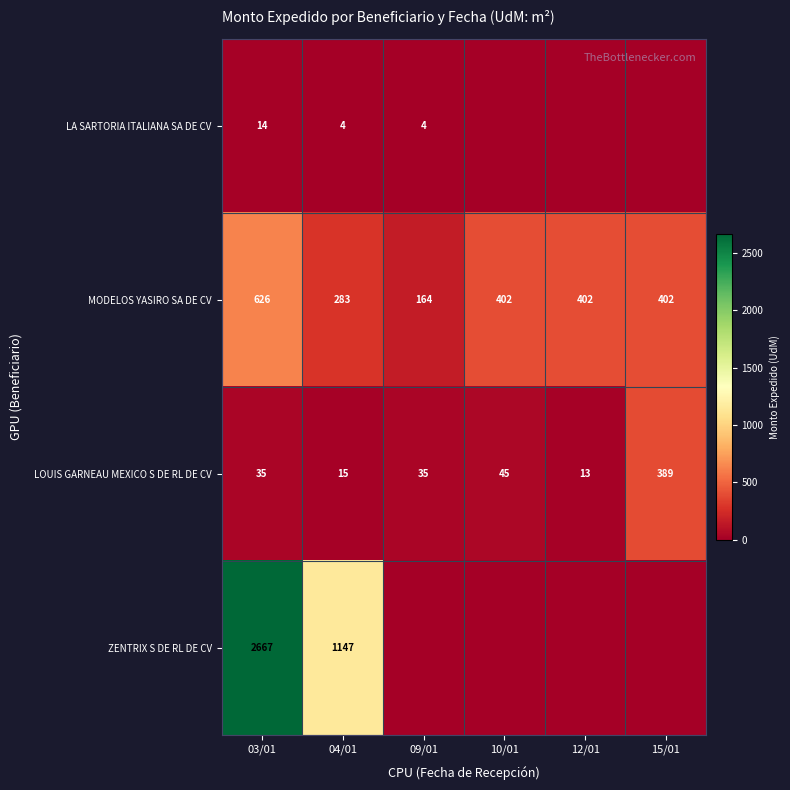

What is the highest value of the MODELOS YASIRO SA DE CV series?

626